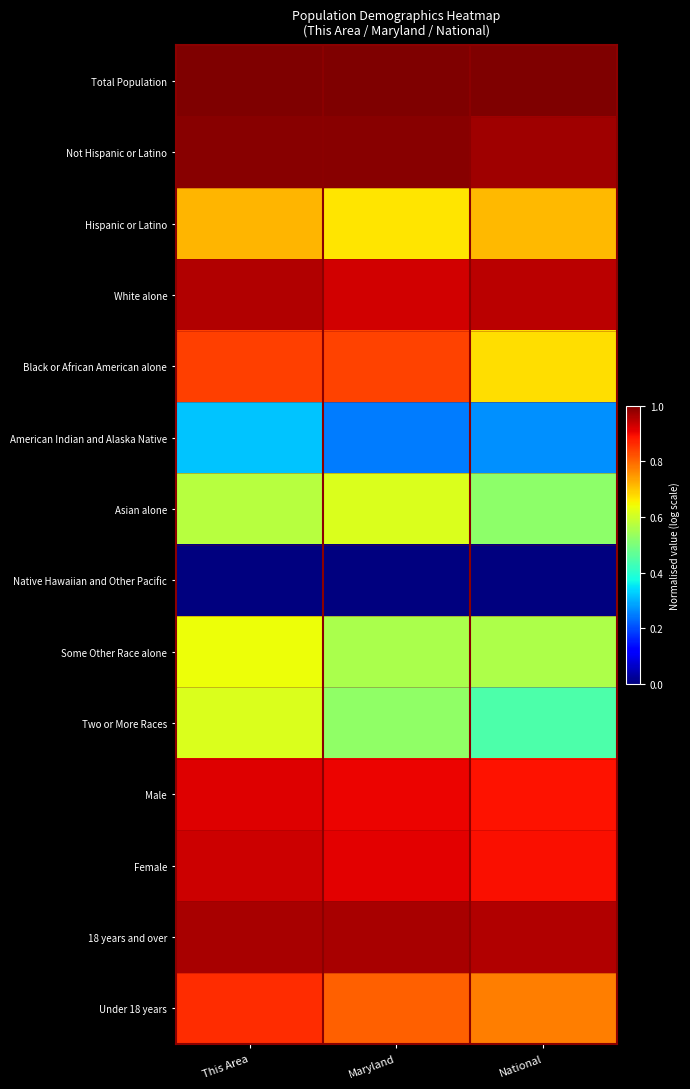

How many data points does each series have?

3